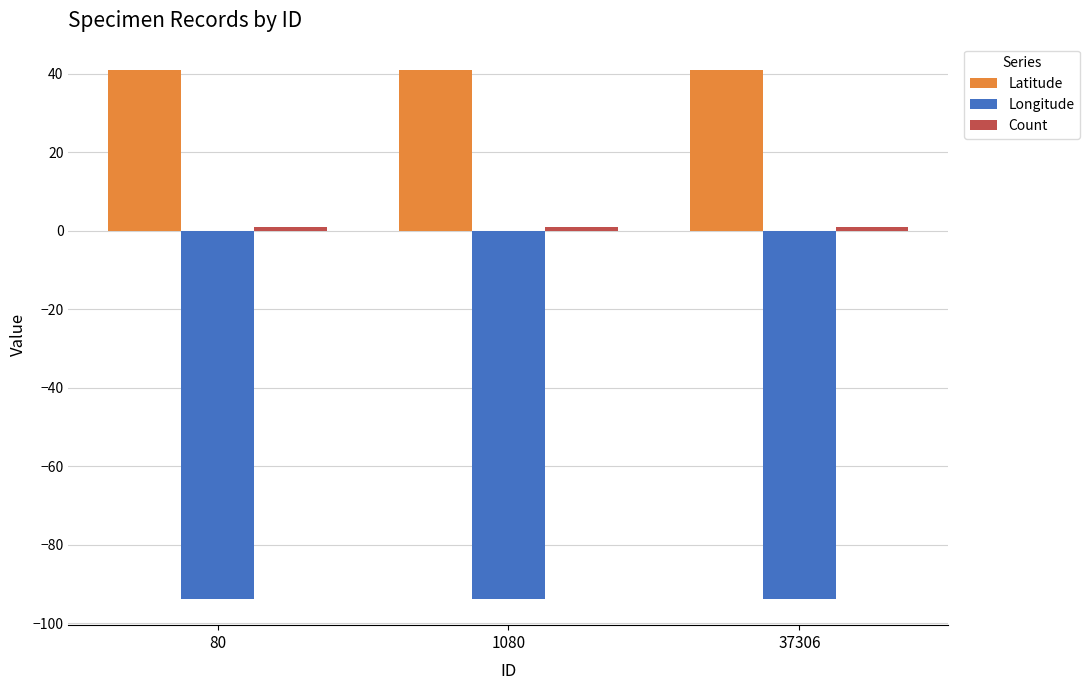

True or false: Latitude has a value of 59.4 at 80.

False